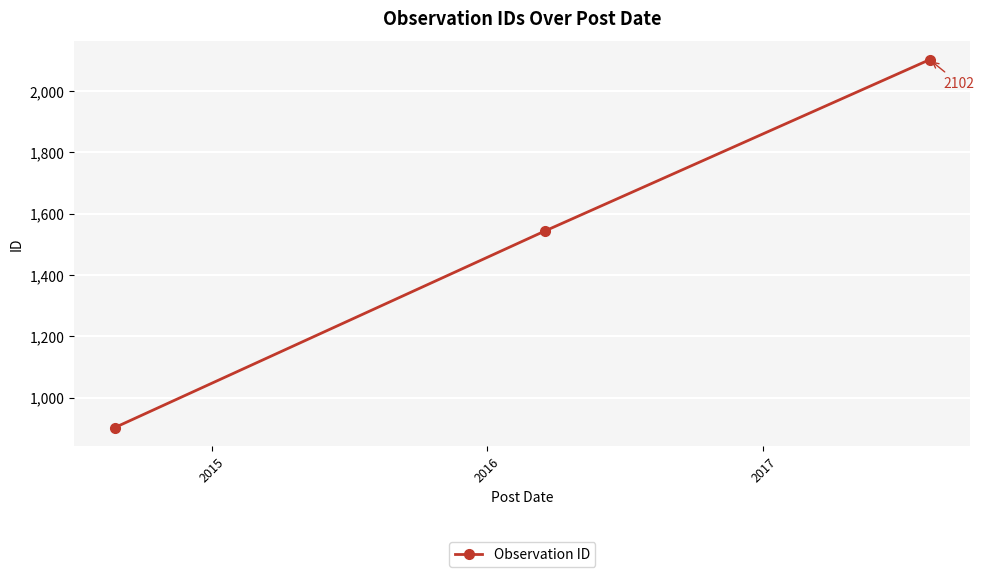

How many lines are shown in the chart?

1